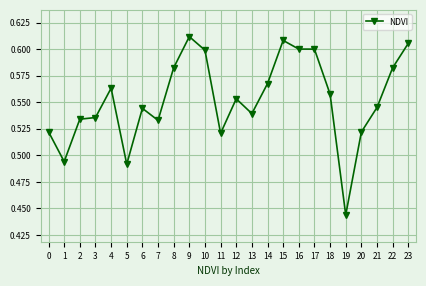

What is the sum of all values?

13.3